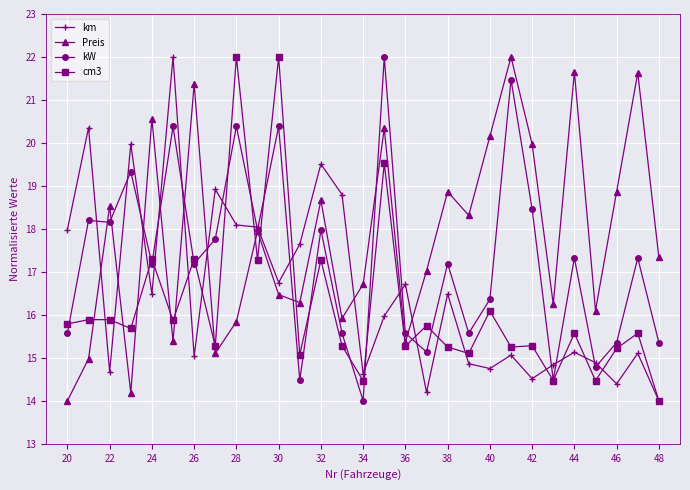

In kW, how many points are higher than both neighbors (excluding endpoints)?

11